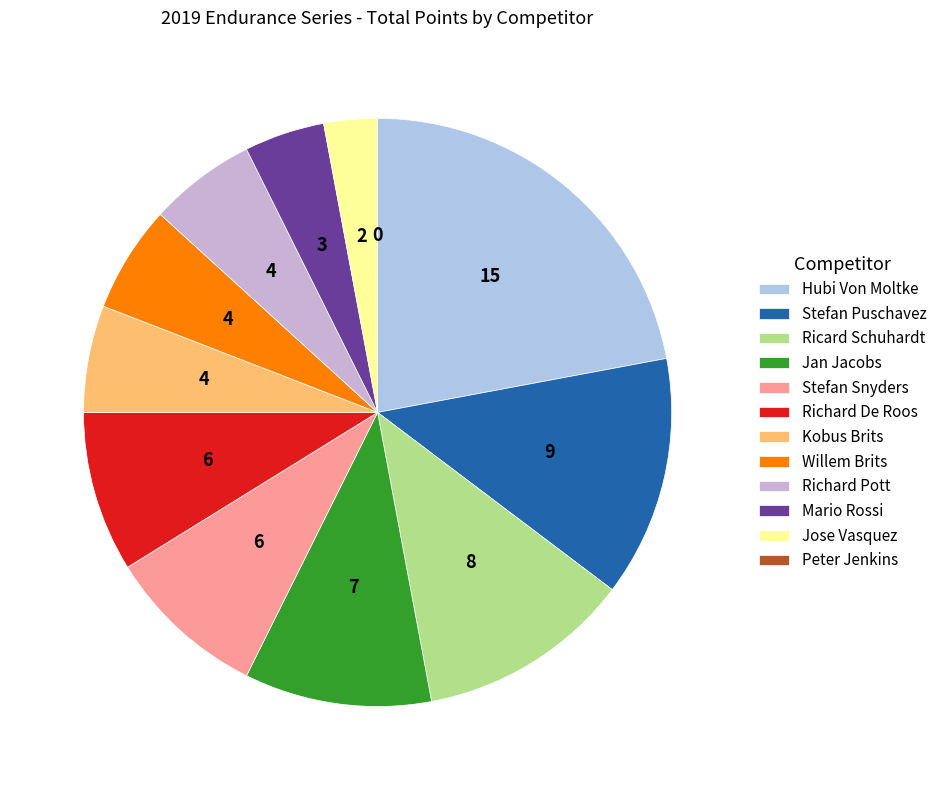

Between Stefan Puschavez and Kobus Brits, which is larger?

Stefan Puschavez